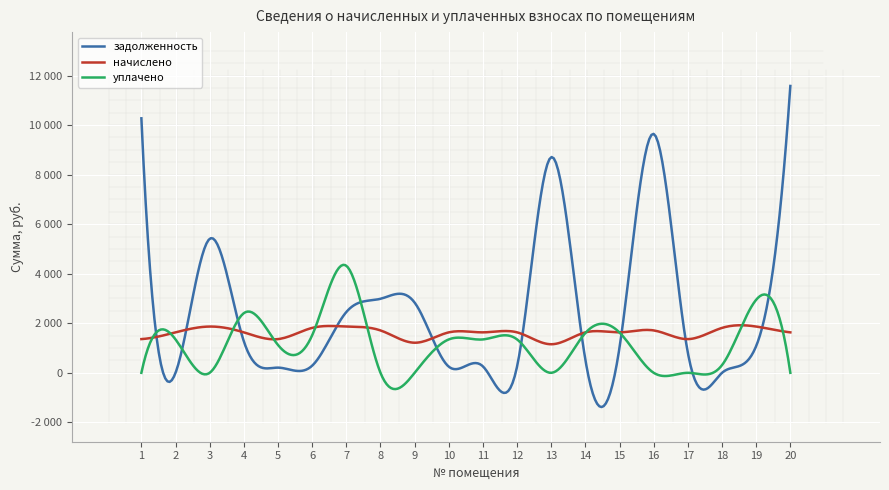

Is the value of уплачено at 16 greater than the value of задолженность at 14?

No